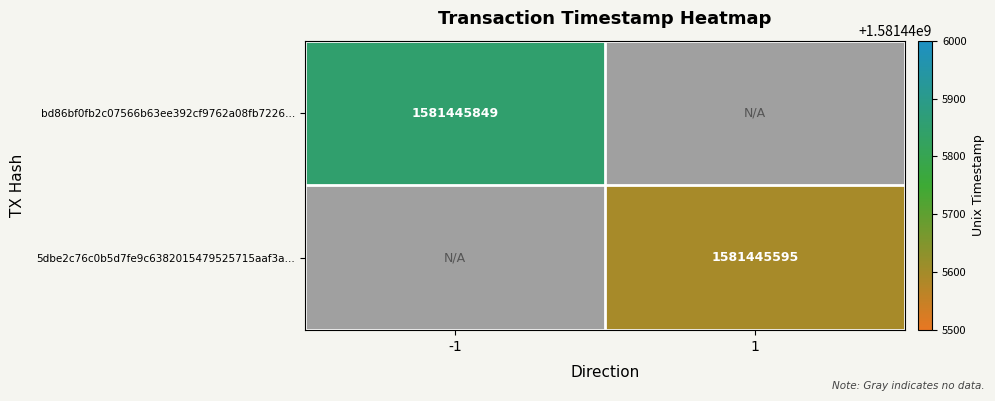

How many values in the 5dbe2c76c0b5d7fe9c6382015479525715aaf3a series exceed 1?

1